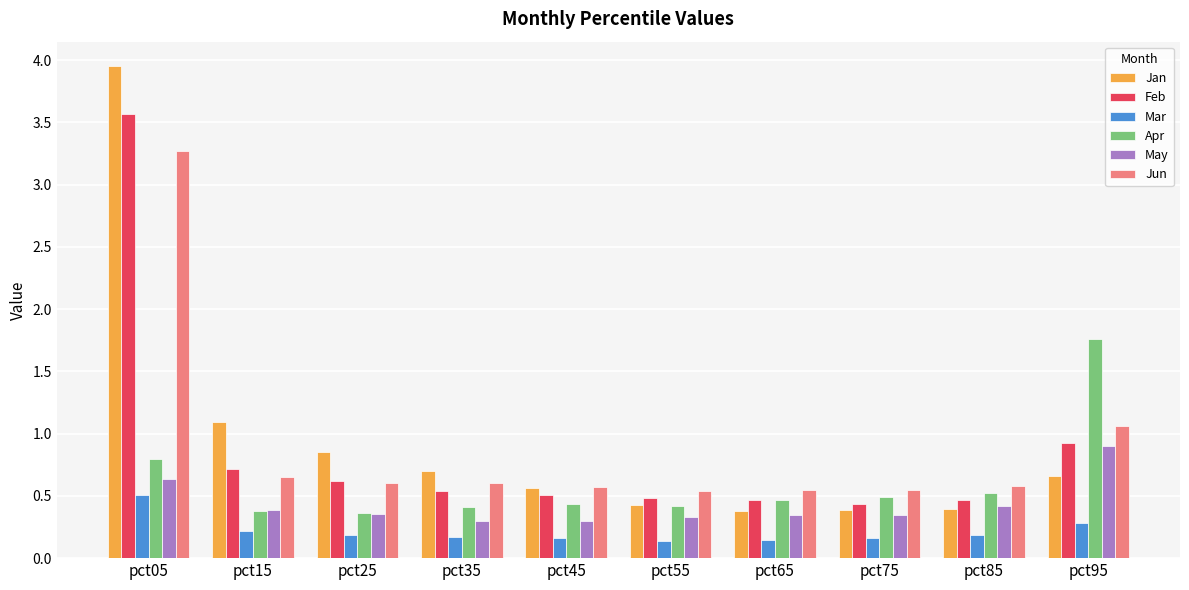

List the series in order of their peak value, lowest first.

Mar, May, Apr, Jun, Feb, Jan